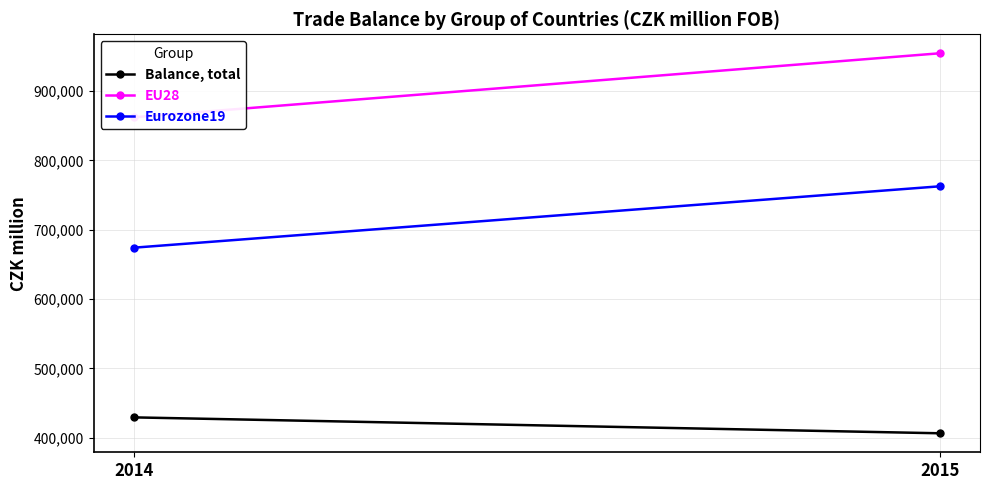

True or false: Eurozone19 has a value of 367931 at 2014.

False